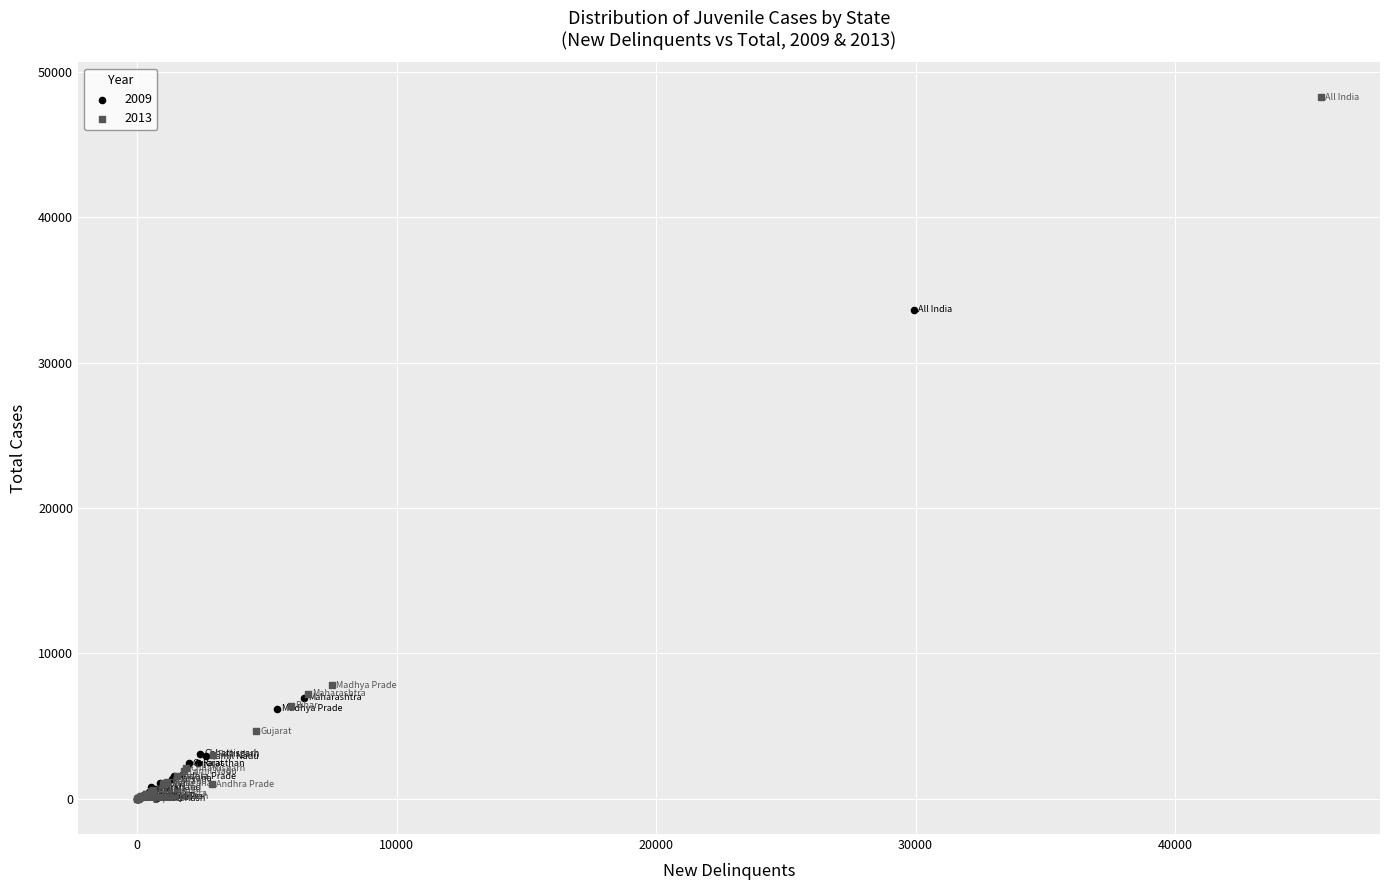

Which series has the widest spread of Y values?

2013